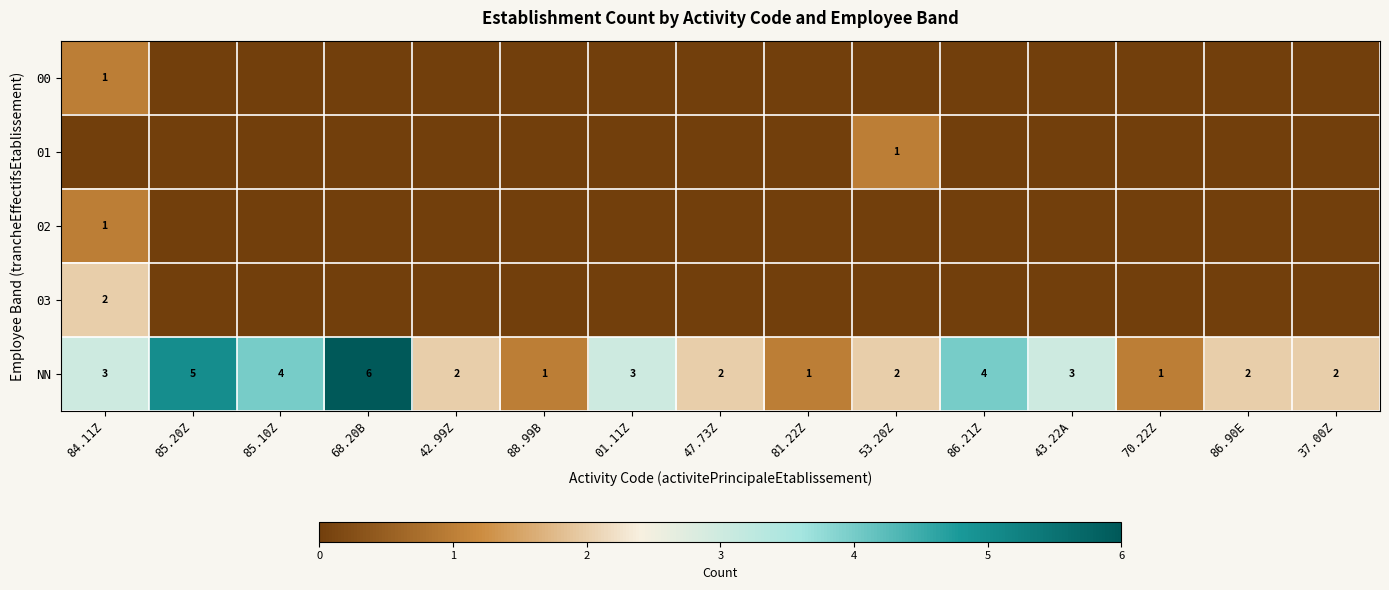

The value of NN at 85.20Z is 5. True or false?

True